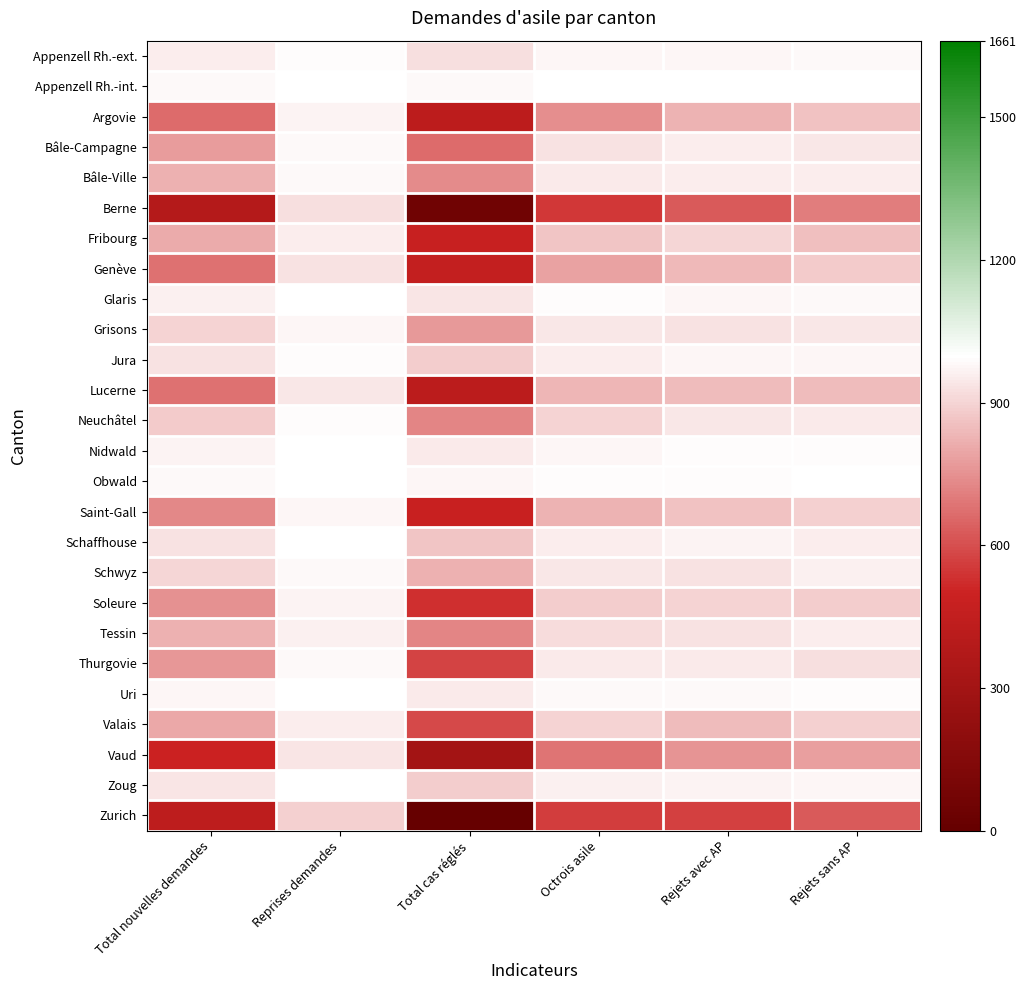

What is the difference between the highest and lowest values at Total nouvelles demandes?

759